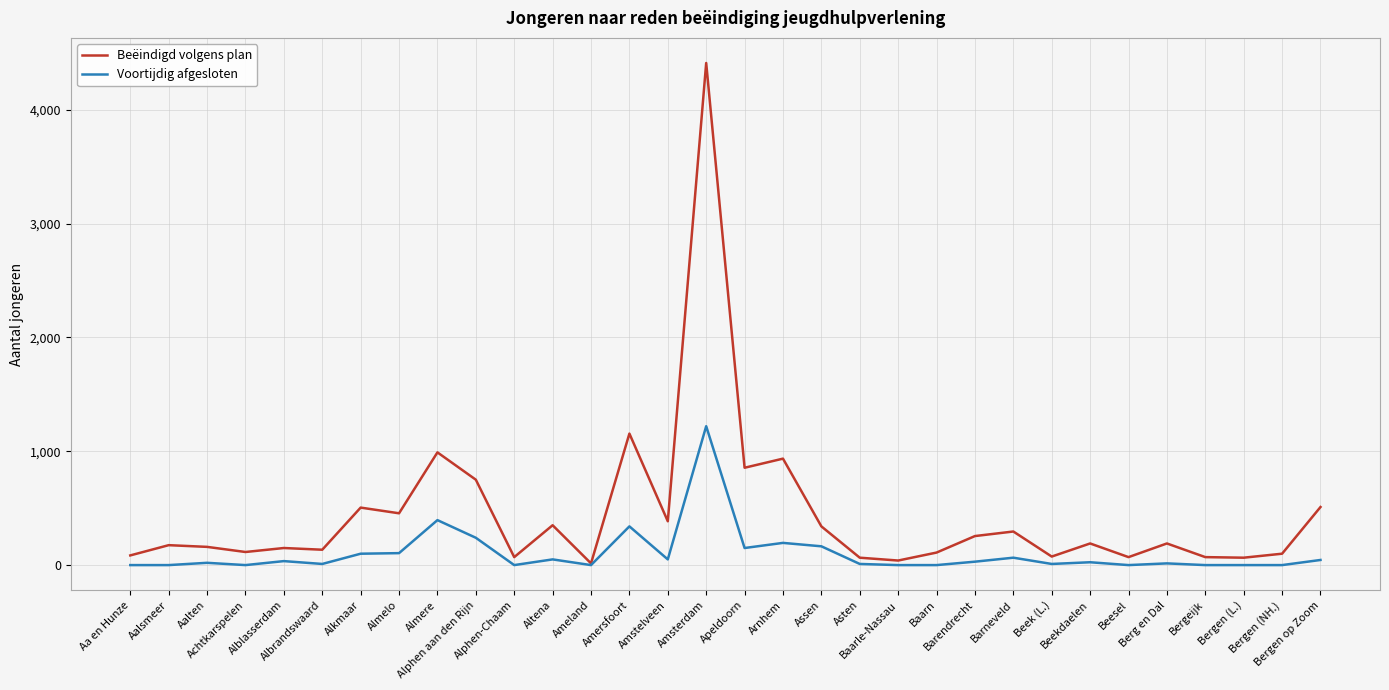

What is the difference between the maximum and minimum values in the Beëindigd volgens plan series?

4395